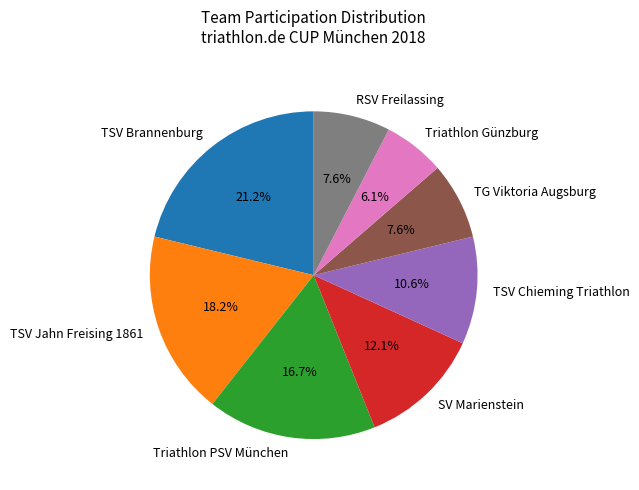

To the nearest percent, what percentage of the pie is SV Marienstein?

12%